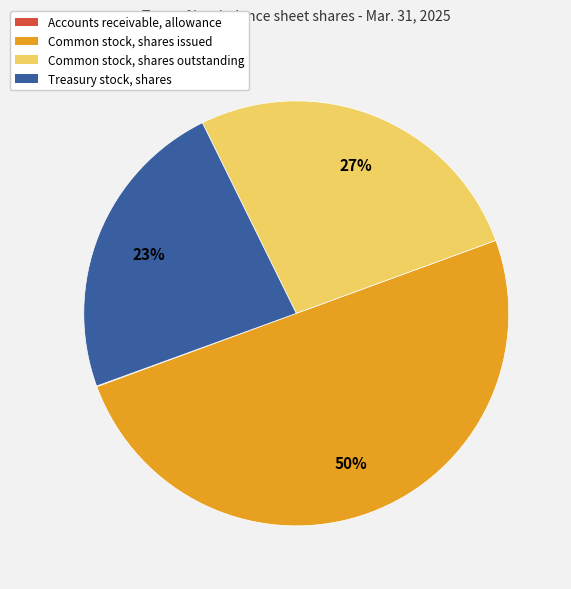

True or false: Treasury stock, shares accounts for 13% of the total.

False